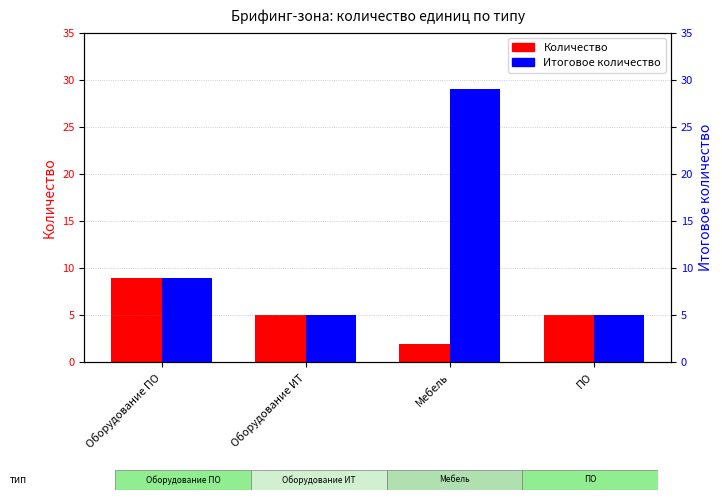

What value does the Количество series have at Мебель?

2